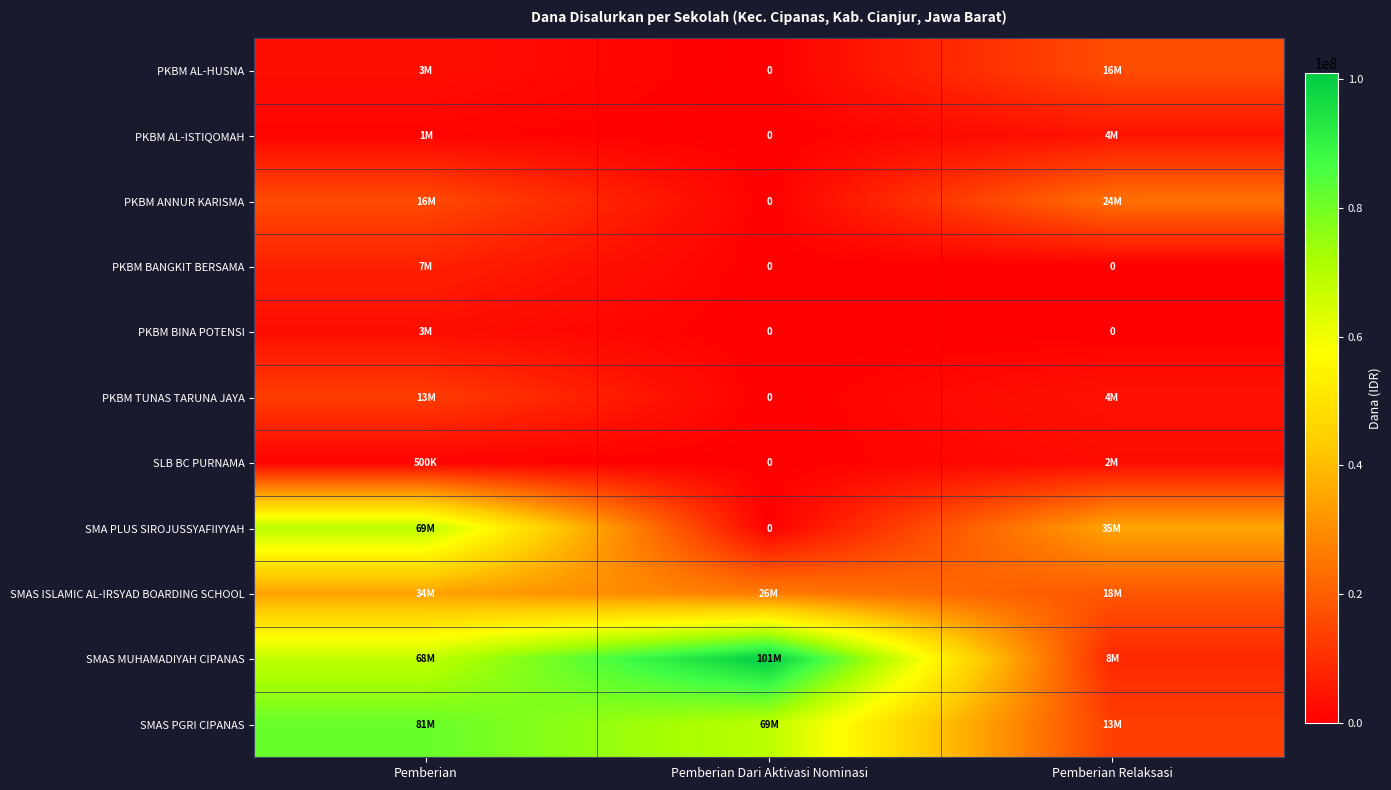

At Pemberian Relaksasi, list the series in order from smallest to largest.

PKBM BANGKIT BERSAMA, PKBM BINA POTENSI, SLB BC PURNAMA, PKBM AL-ISTIQOMAH, PKBM TUNAS TARUNA JAYA, SMAS MUHAMADIYAH CIPANAS, SMAS PGRI CIPANAS, PKBM AL-HUSNA, SMAS ISLAMIC AL-IRSYAD BOARDING SCHOOL, PKBM ANNUR KARISMA, SMA PLUS SIROJUSSYAFIIYYAH